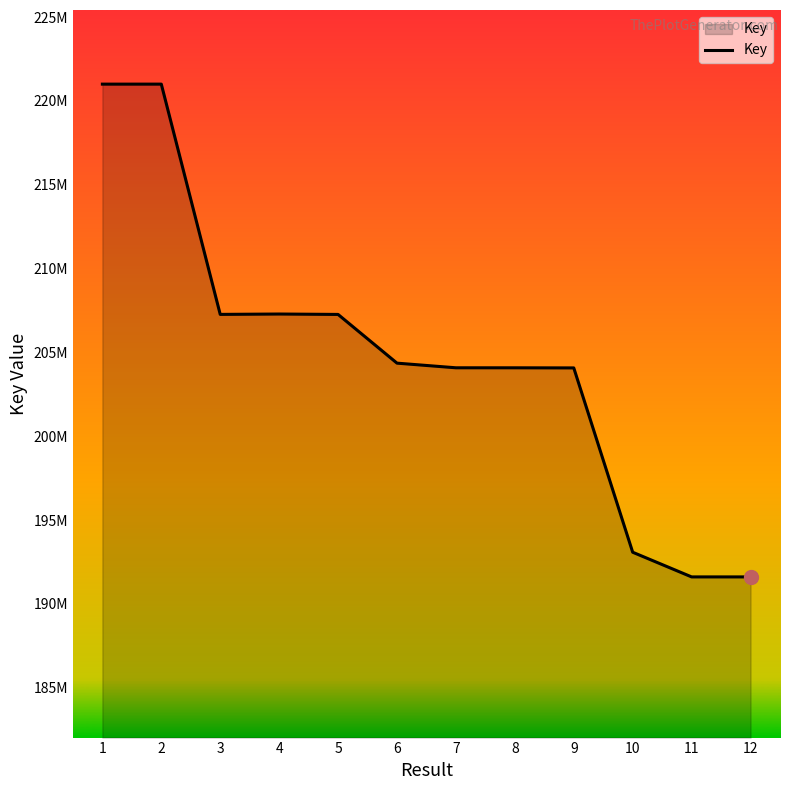

Is this an area chart (filled region under the line)?

Yes